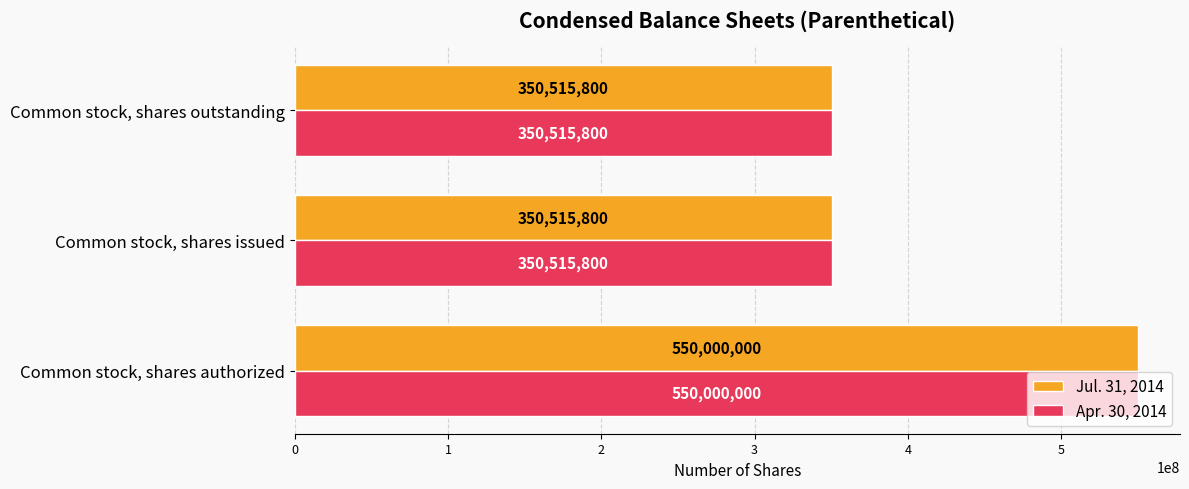

Read the Jul. 31, 2014 value at Common stock, shares authorized, to the nearest 10.

550000000